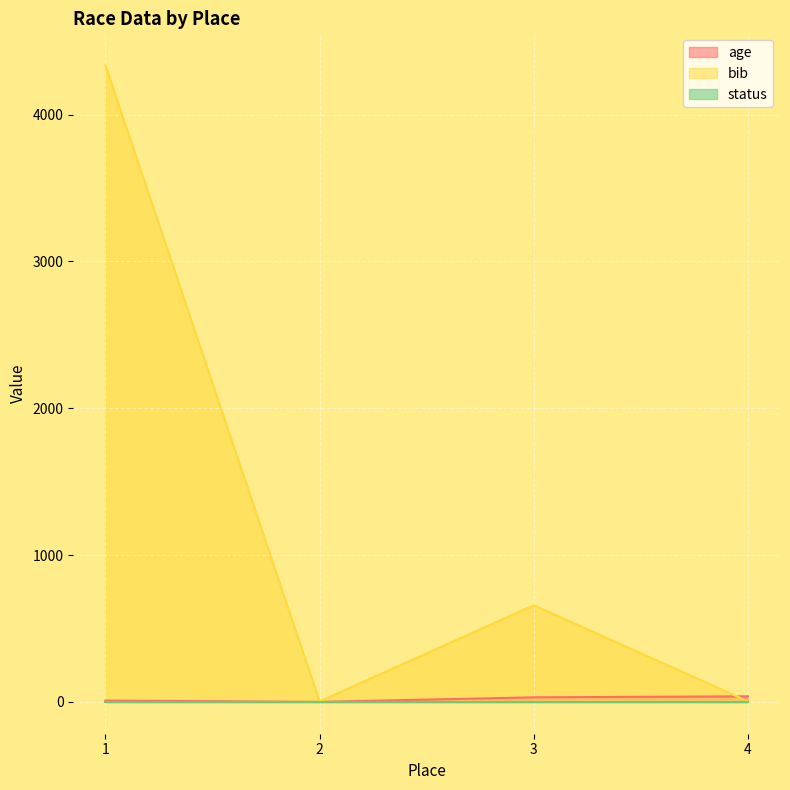

At which category does bib reach its first local peak?

3